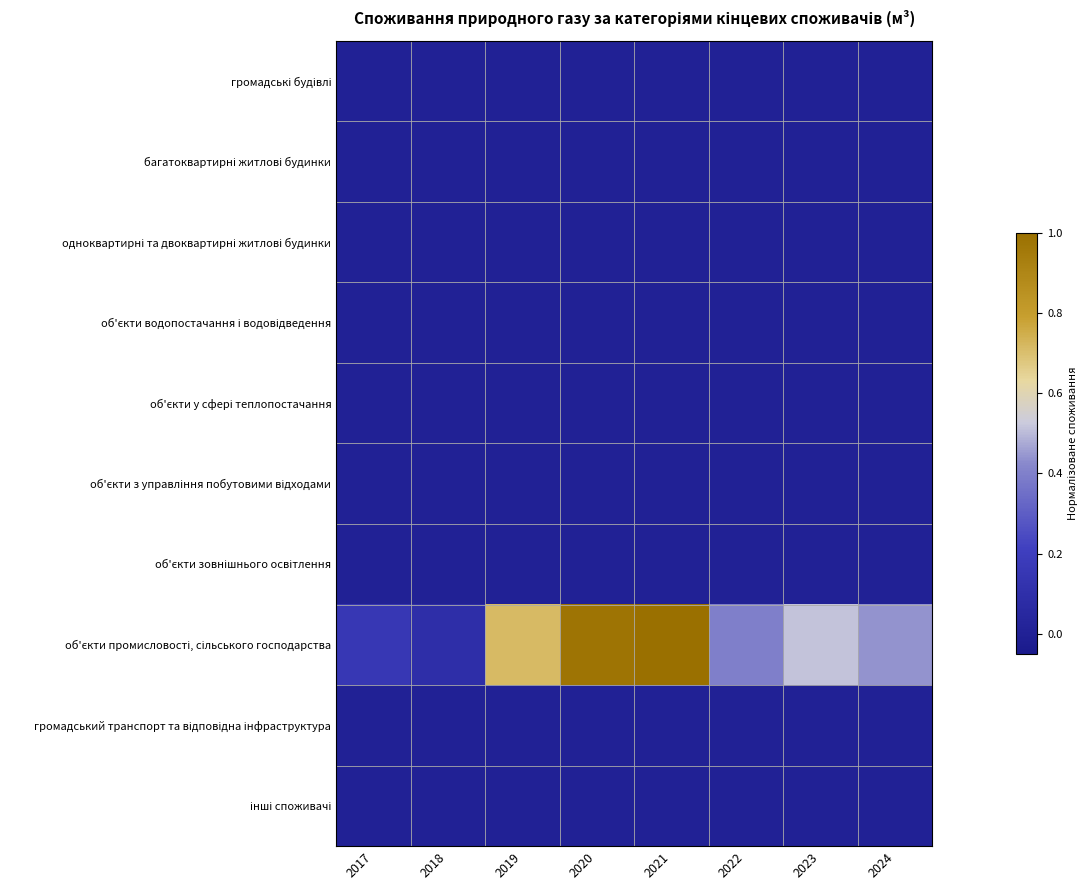

List the series in order of their peak value, highest first.

об'єкти промисловості, сільського господарства, громадські будівлі, багатоквартирні житлові будинки, одноквартирні та двоквартирні житлові будинки, об'єкти водопостачання і водовідведення, об'єкти у сфері теплопостачання, об'єкти з управління побутовими відходами, об'єкти зовнішнього освітлення, громадський транспорт та відповідна інфраструктура, інші споживачі